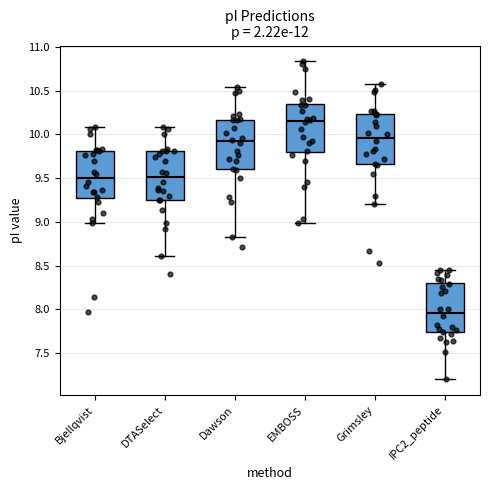

Which box has the highest median line?

EMBOSS